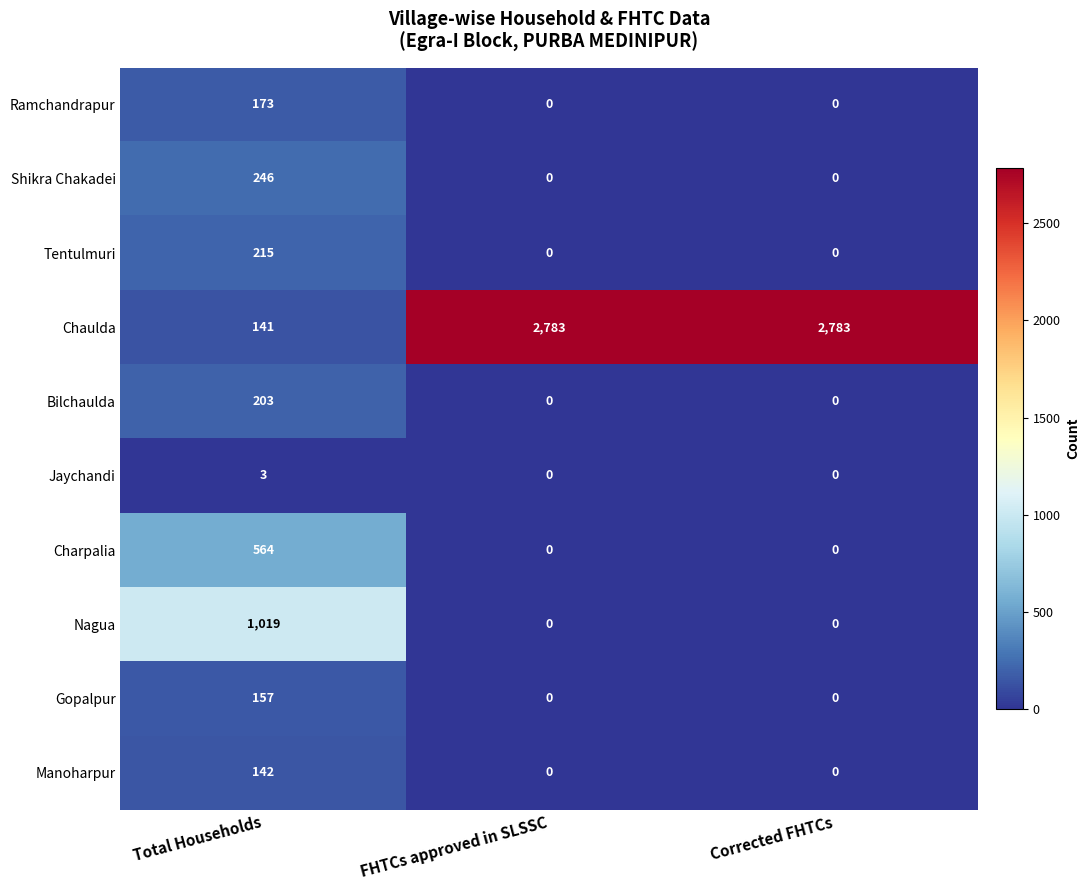

Is it true that Jaychandi equals 1 at Corrected FHTCs?

False